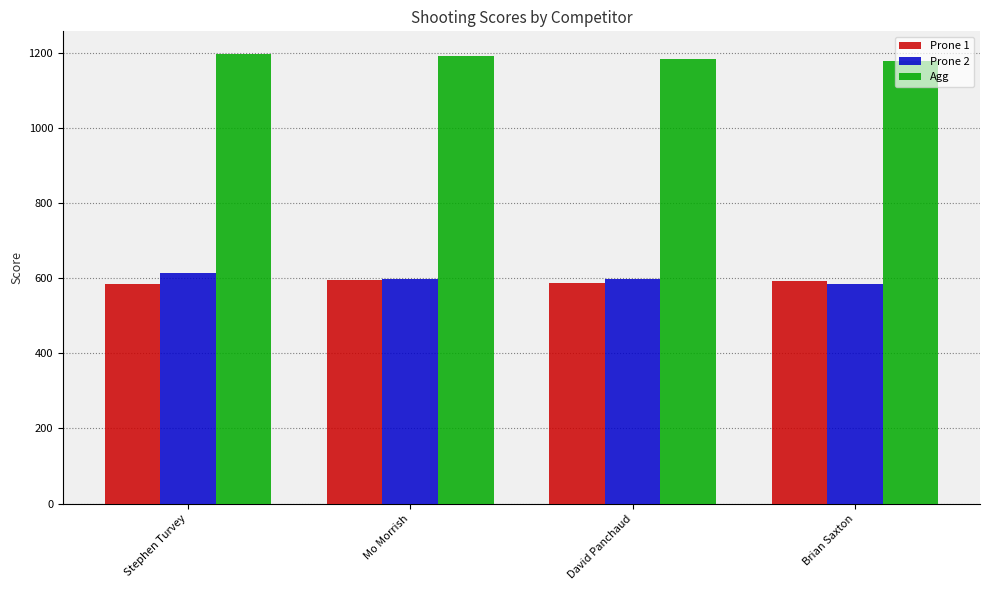

What is the minimum value for Agg?

1177.6